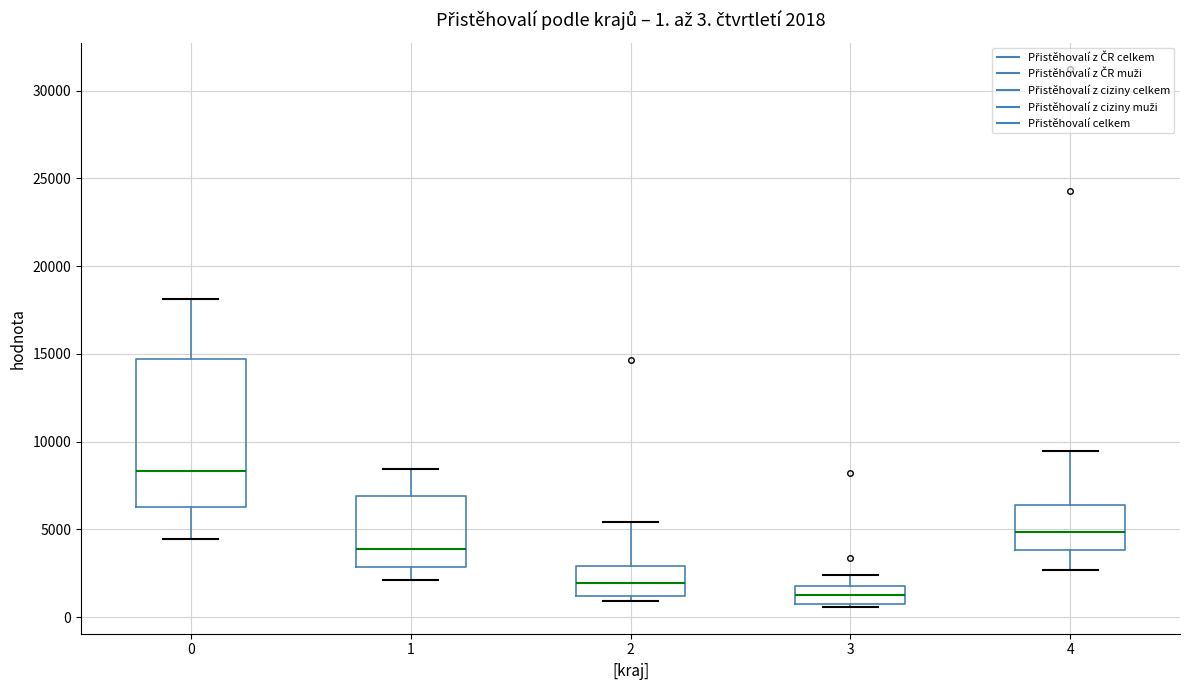

Comparing the boxes themselves (not the whiskers), which one is the tallest?

0